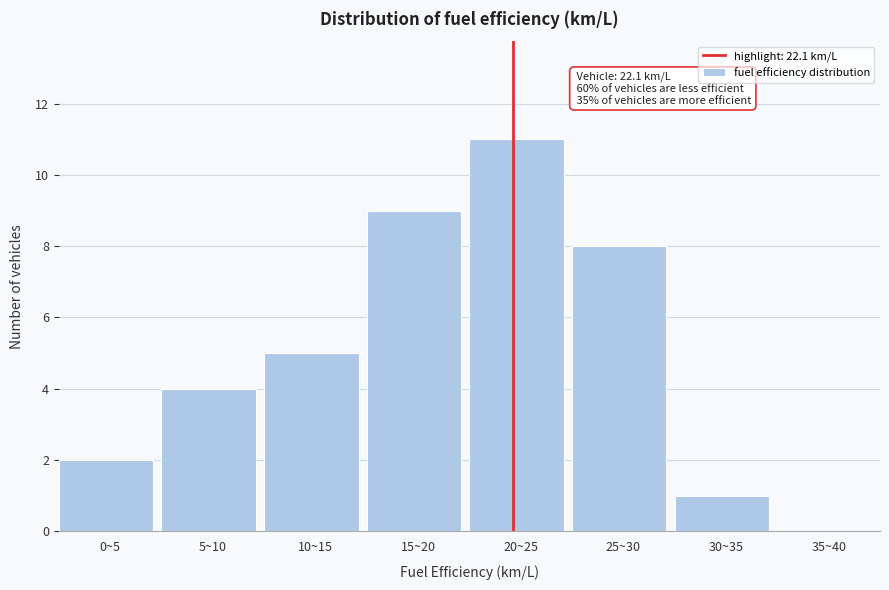

Reading left to right, transcribe all the data shown in this chart.

0~5=2	5~10=4	10~15=5	15~20=9	20~25=11	25~30=8	30~35=1	35~40=0